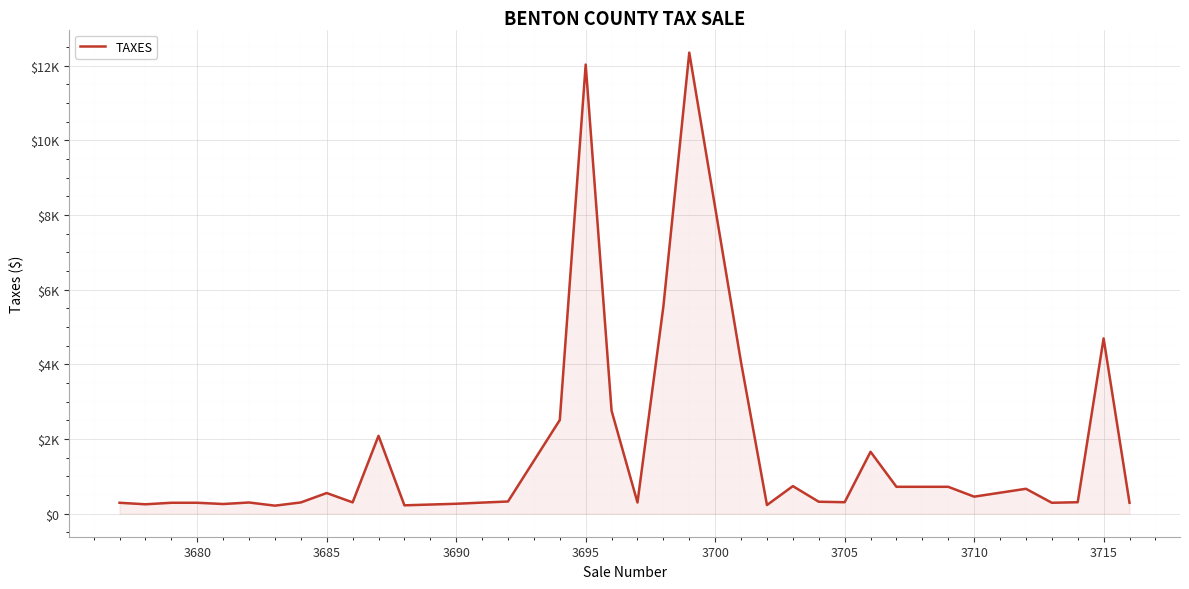

Does the chart display data point markers on the line(s)?

No